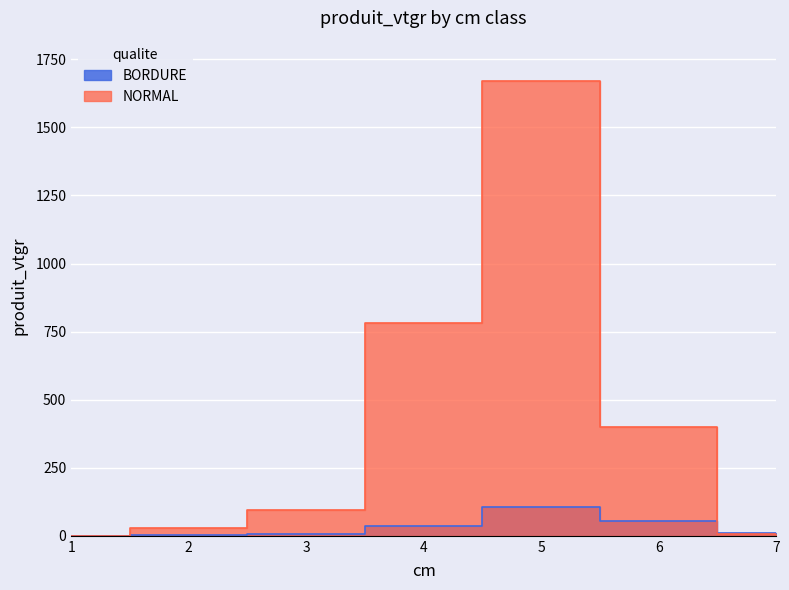

At which label is NORMAL closest to 835?

4